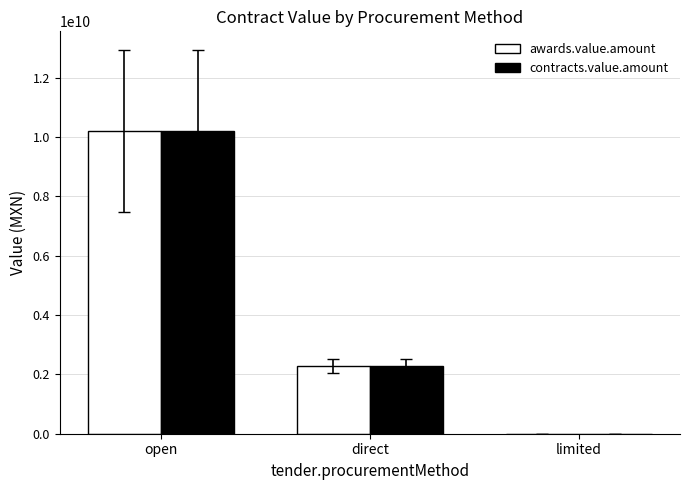

At which label is contracts.value.amount closest to 5097686065?

direct